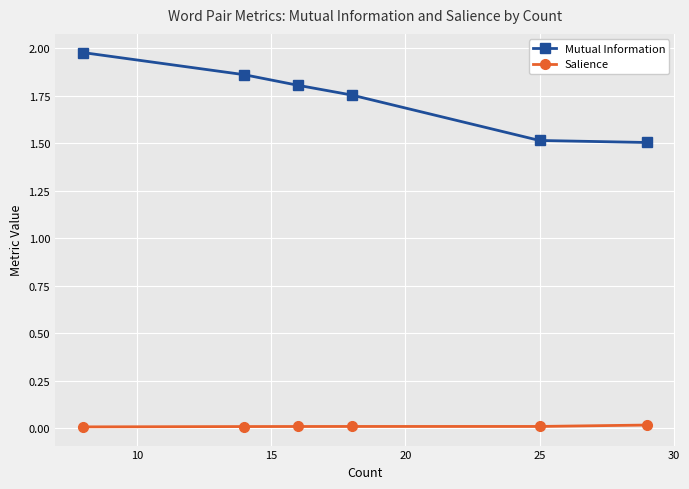

True or false: Mutual Information and Salience cross at least once.

False